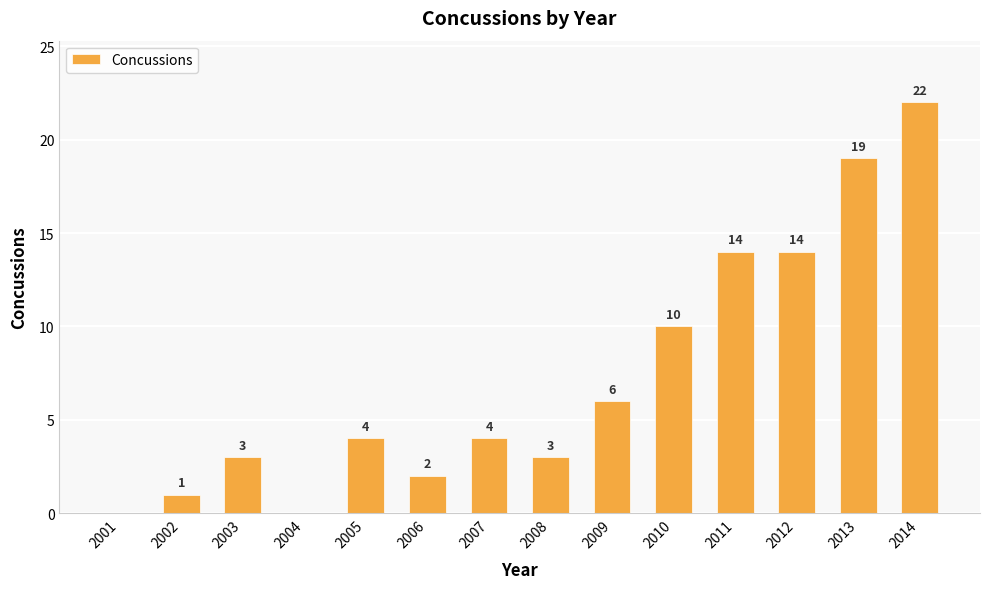

Which has a higher value, 2003 or 2011?

2011